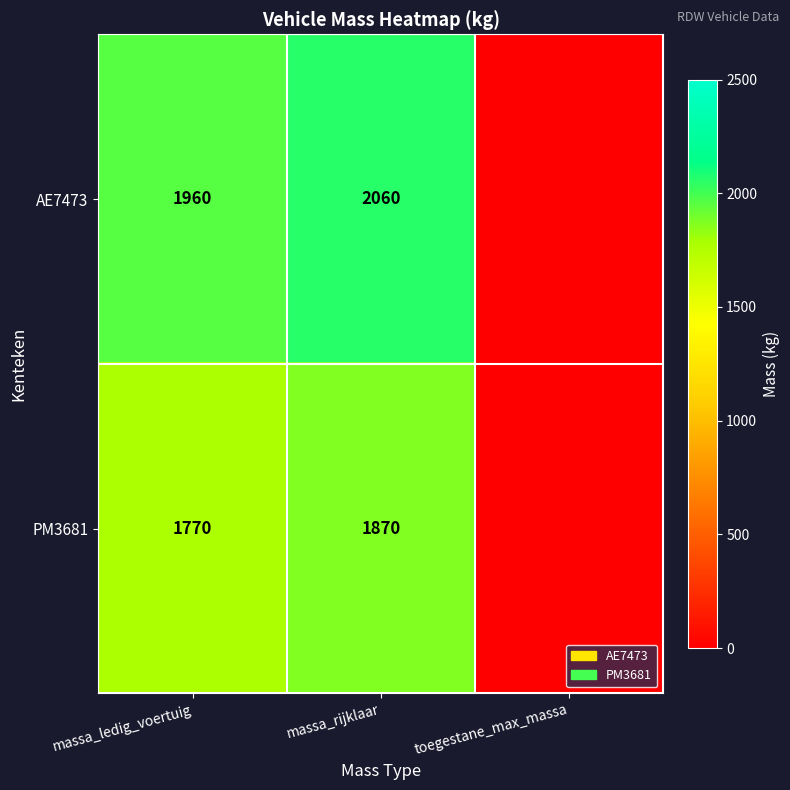

Count the number of categories in the chart.

3